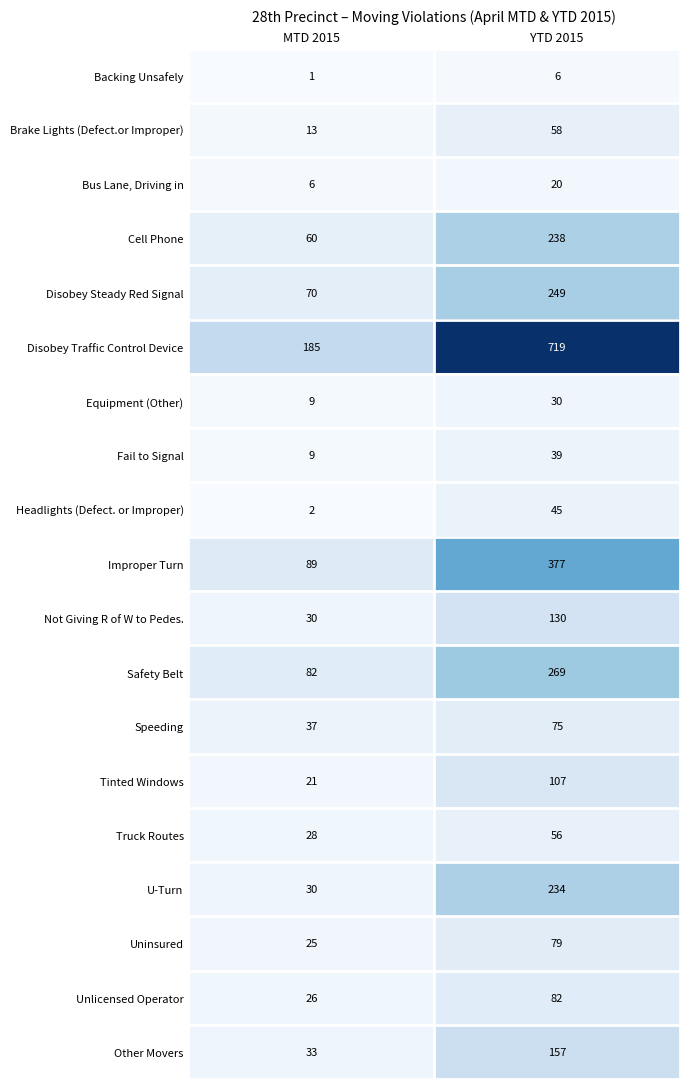

Where is Disobey Traffic Control Device nearest to the value 452?

MTD 2015